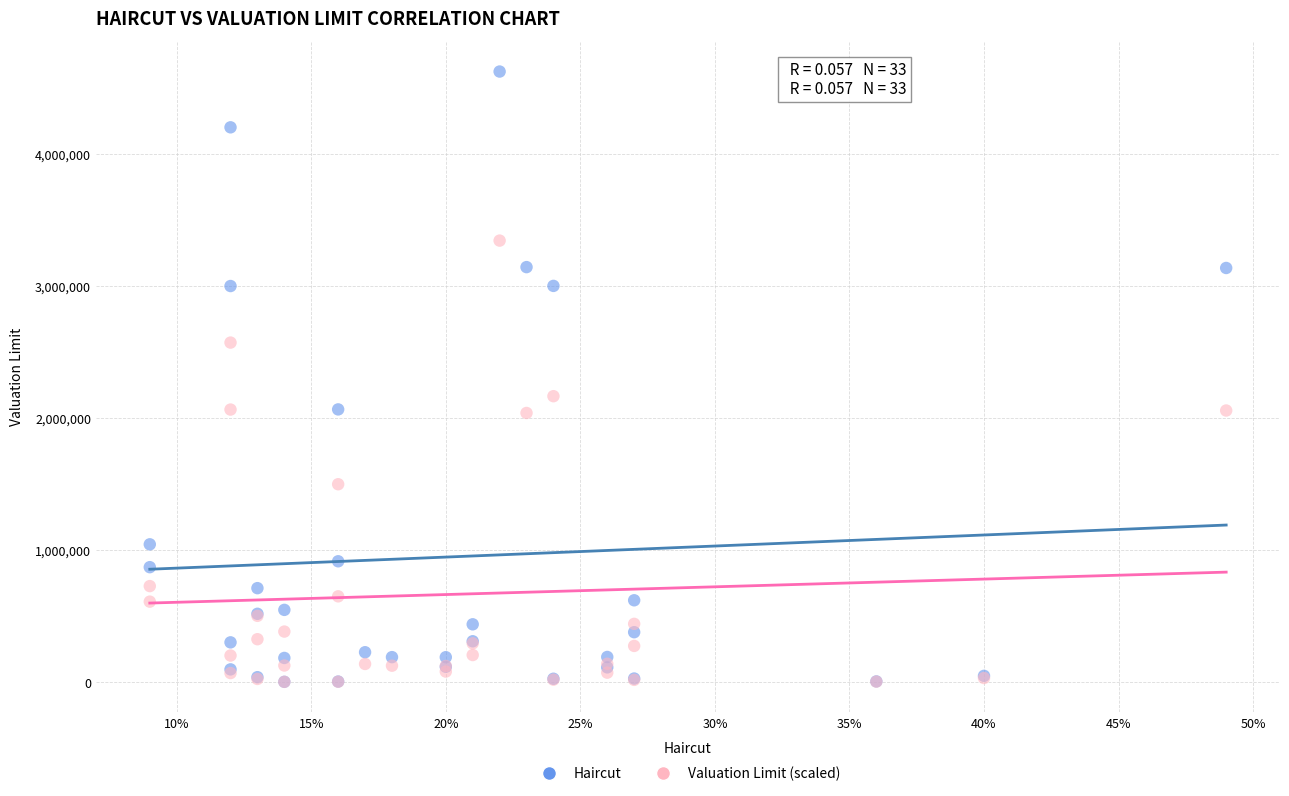

Which series has the largest Y range (max minus min)?

Haircut